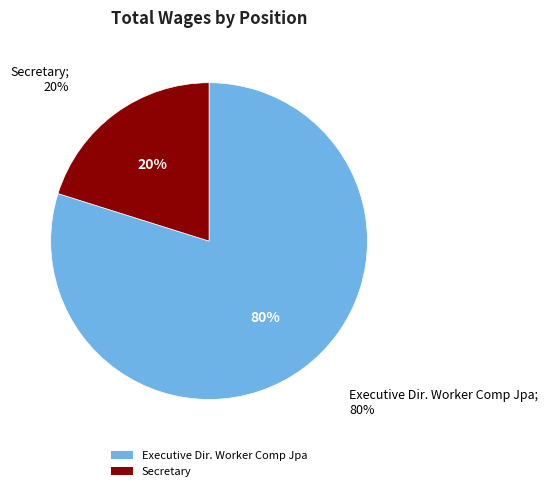

To the nearest percent, what is the difference between the largest and smallest slice percentages?

60%